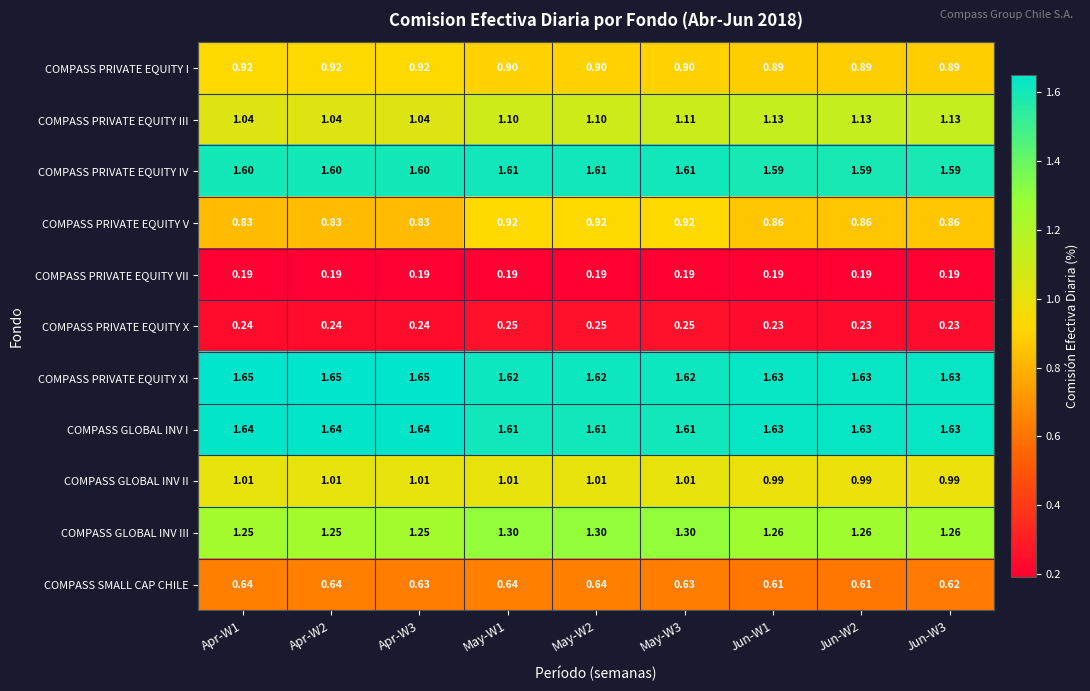

Which series has the largest range (max minus min)?

COMPASS PRIVATE EQUITY V